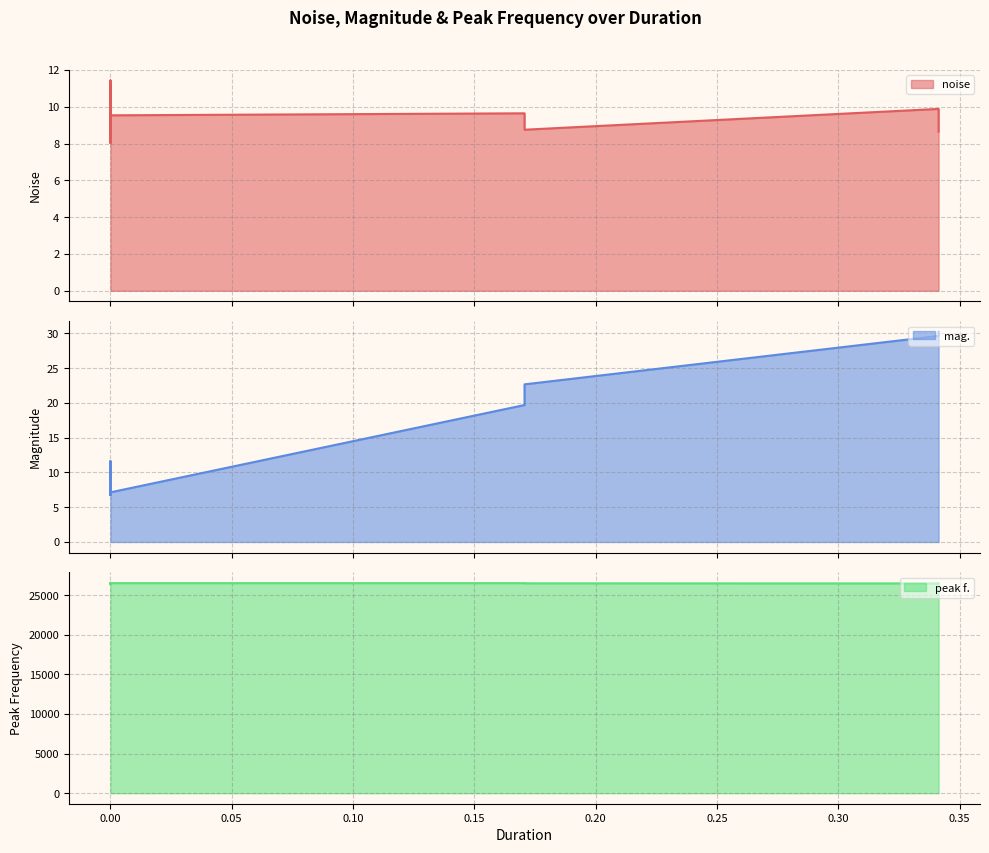

What is the difference between the noise values at 18 and 36?

1.3